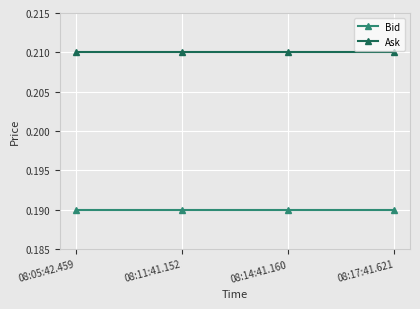

True or false: Bid and Ask intersect in this chart.

False